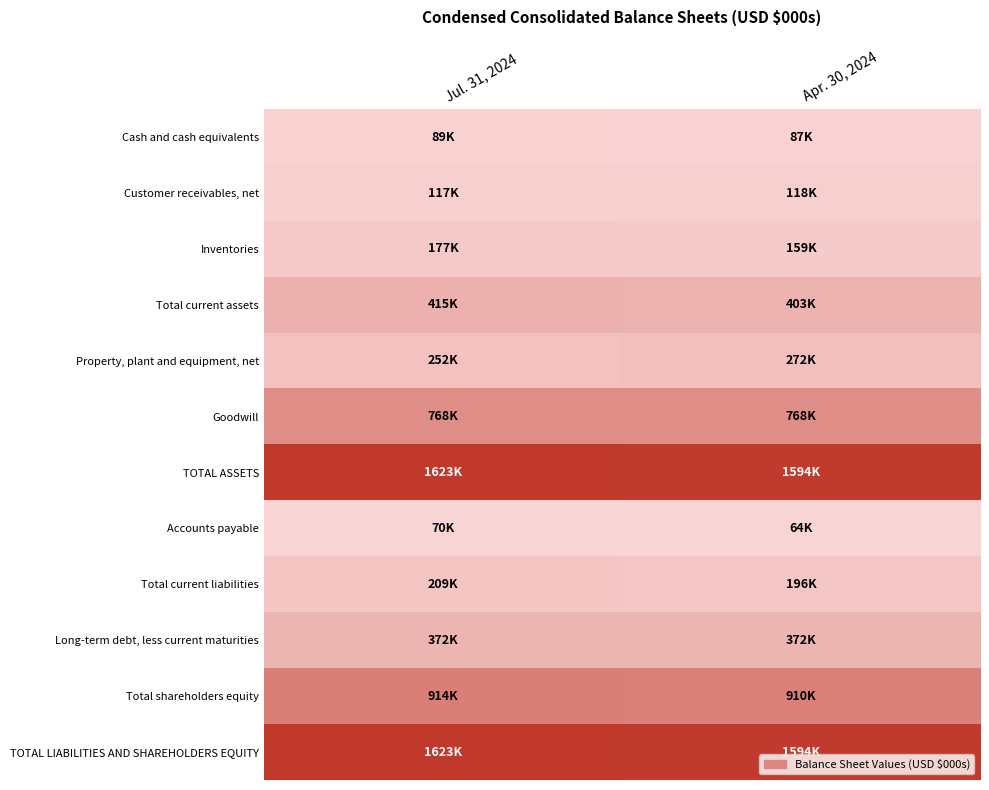

At which category does the chart reach its peak across all series?

Jul. 31, 2024